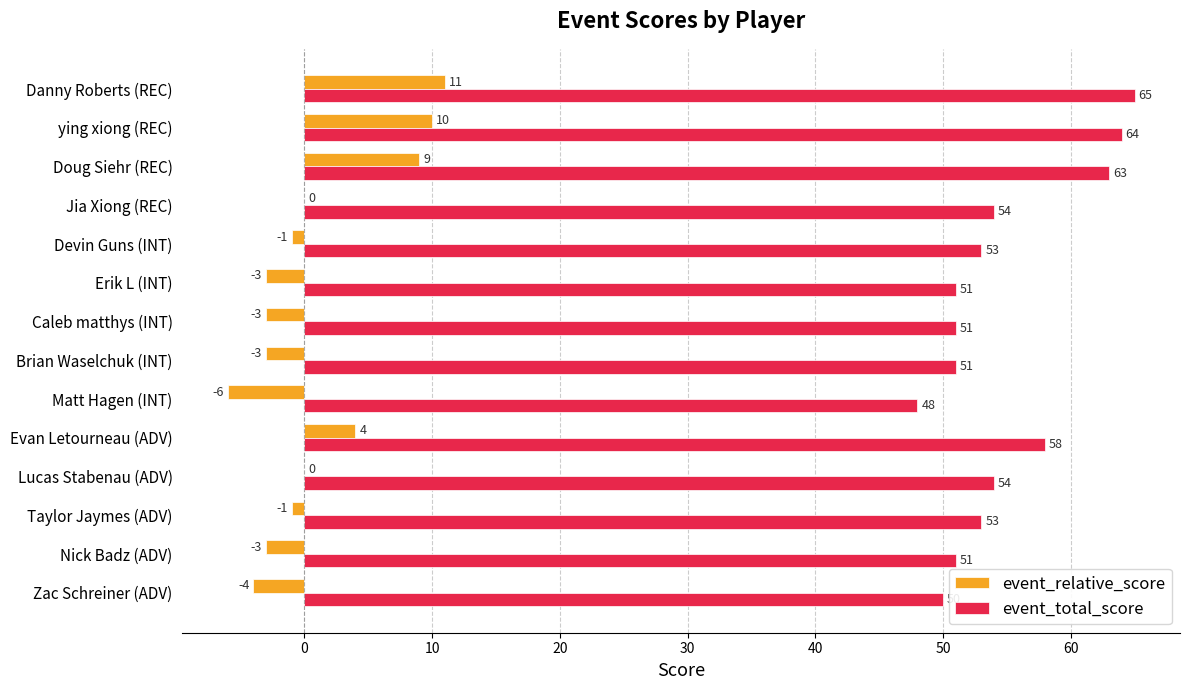

At which category is the sum across all series the highest?

Danny Roberts (REC)